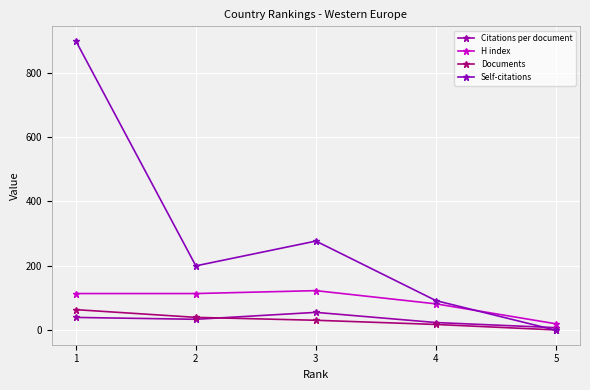

Is this an area chart (filled region under the line)?

No